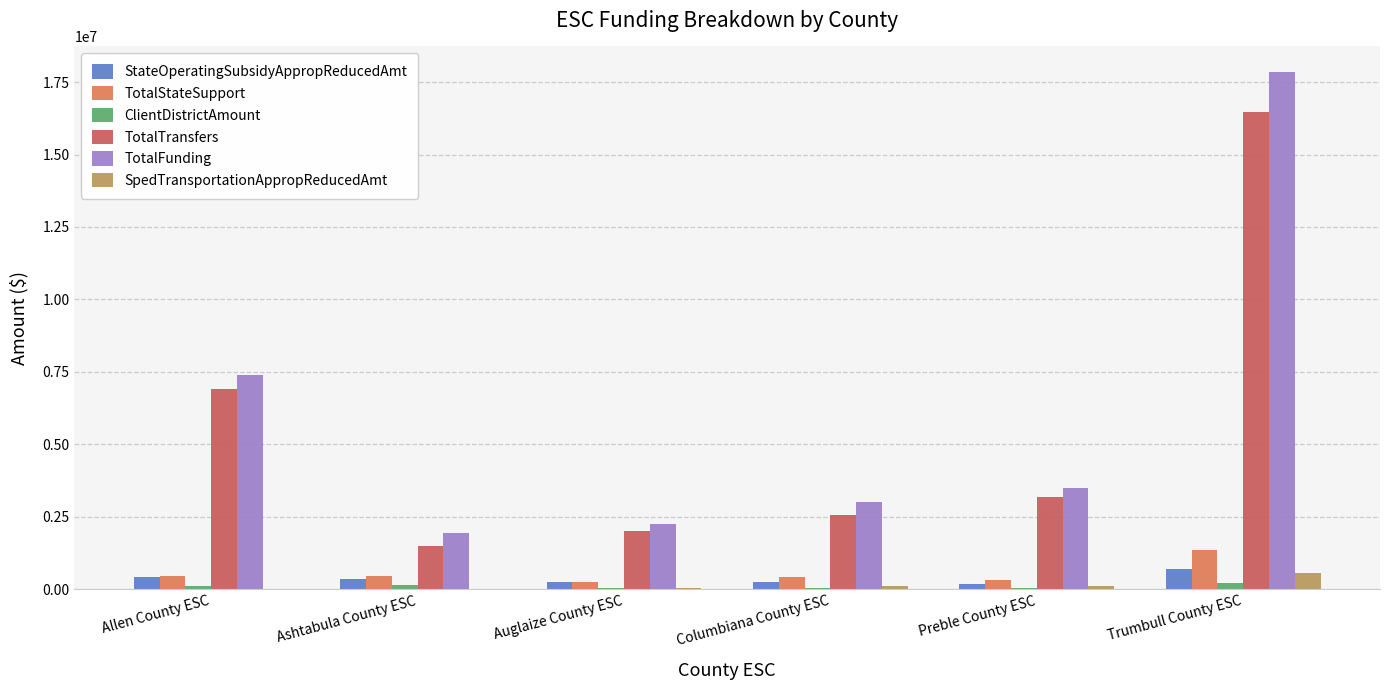

What are all the series names shown in the legend?

StateOperatingSubsidyAppropReducedAmt, TotalStateSupport, ClientDistrictAmount, TotalTransfers, TotalFunding, SpedTransportationAppropReducedAmt